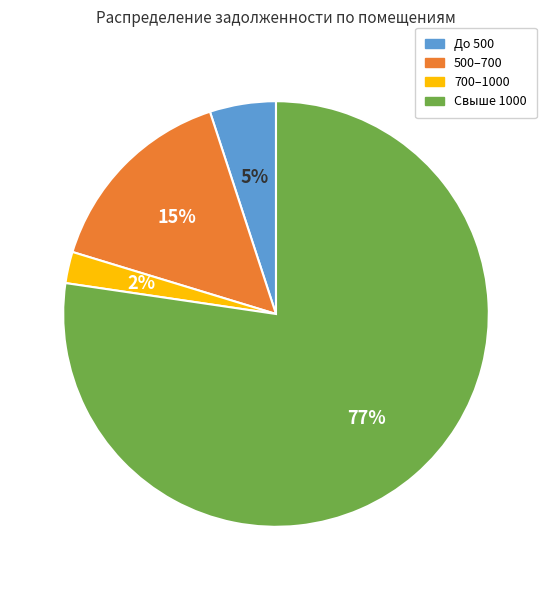

Does any single category account for the majority?

Yes